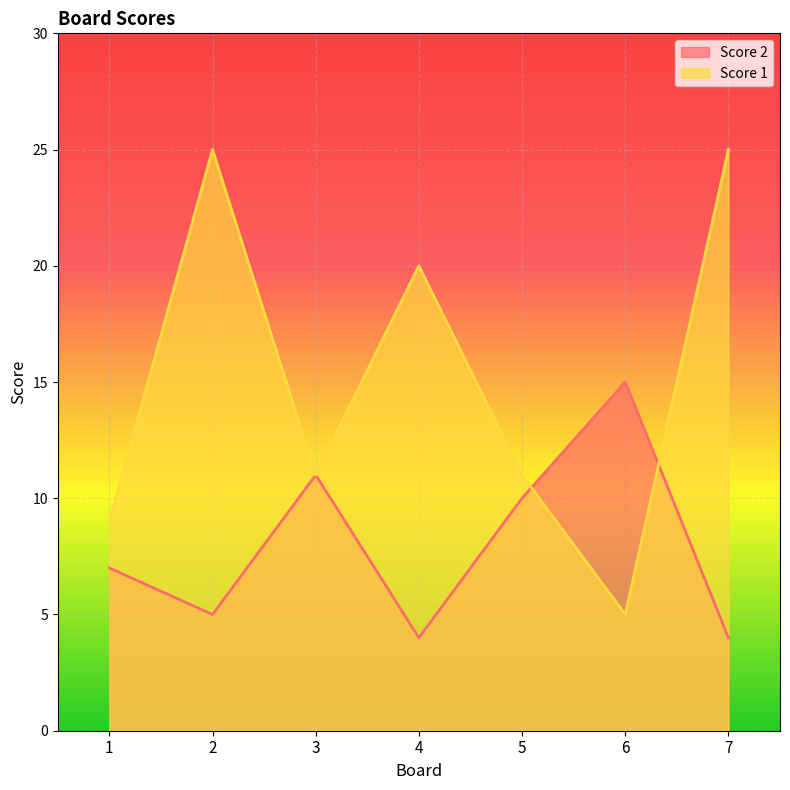

How many intersections are there between Score 2 and Score 1?

2